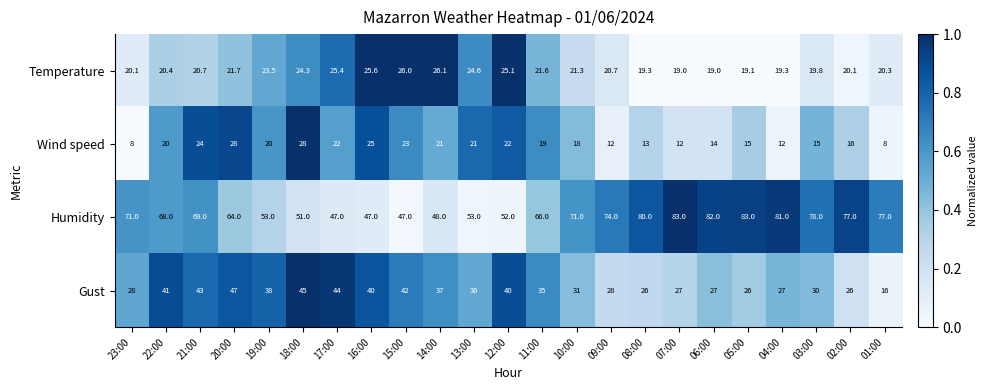

List the series in order of their peak value, highest first.

Humidity, Gust, Wind speed, Temperature